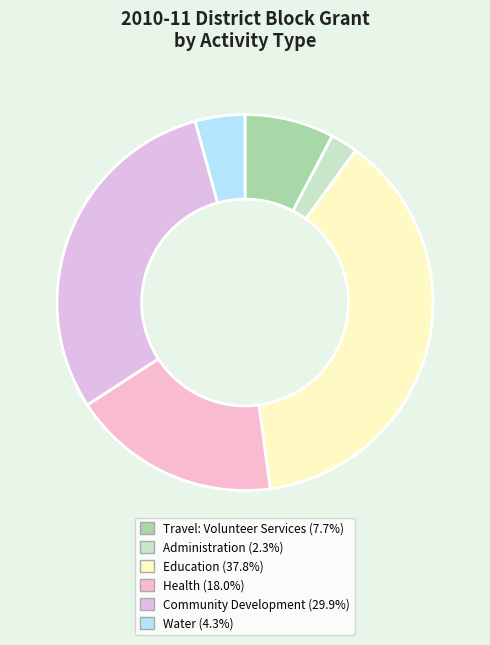

Count the number of slices in the pie.

6